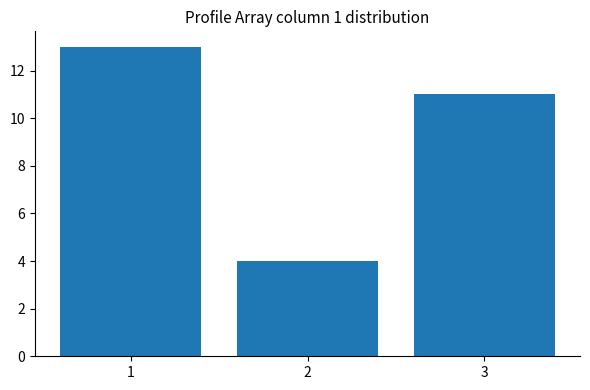

Which label corresponds to the largest value in the chart?

1